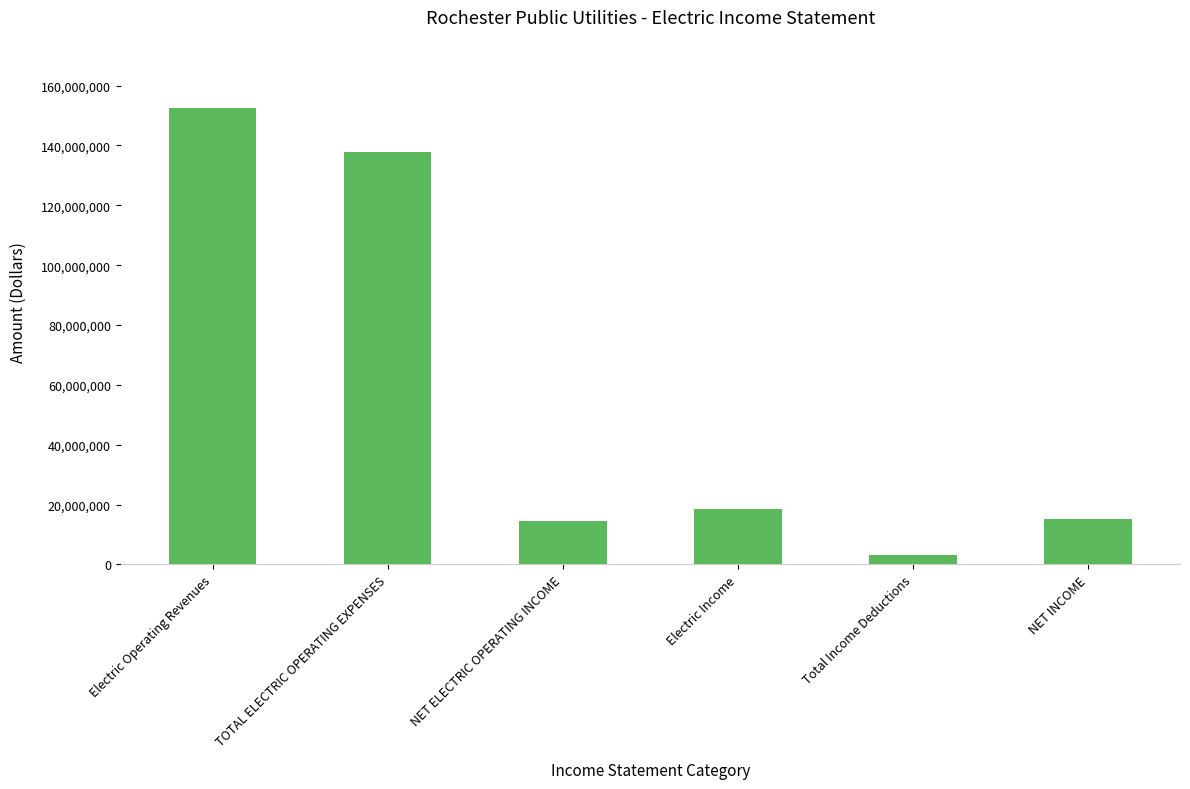

What is the average value?

56997562